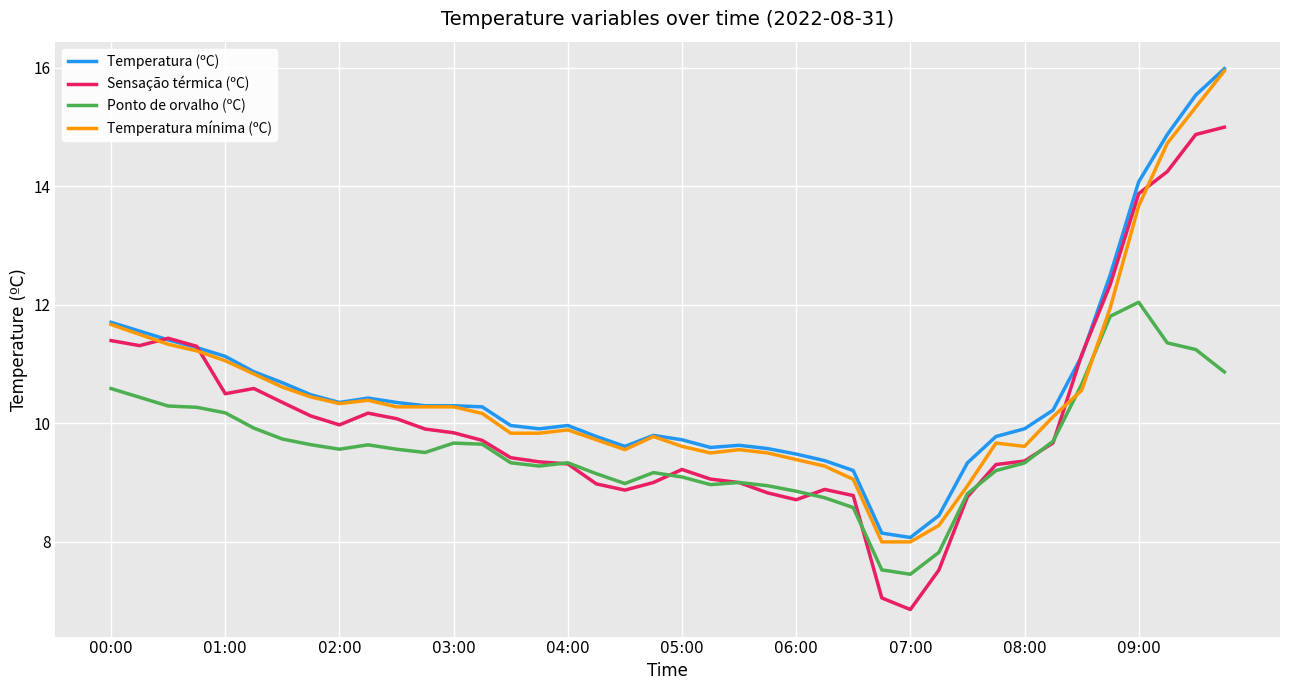

What is the maximum value shown in the chart?

16.0